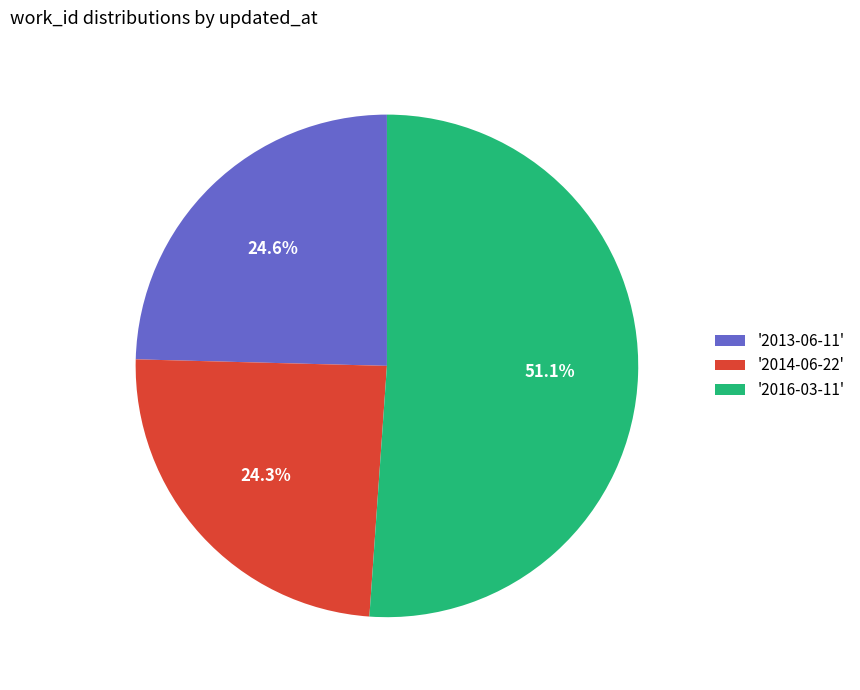

What is the largest slice in the pie chart?

'2016-03-11'